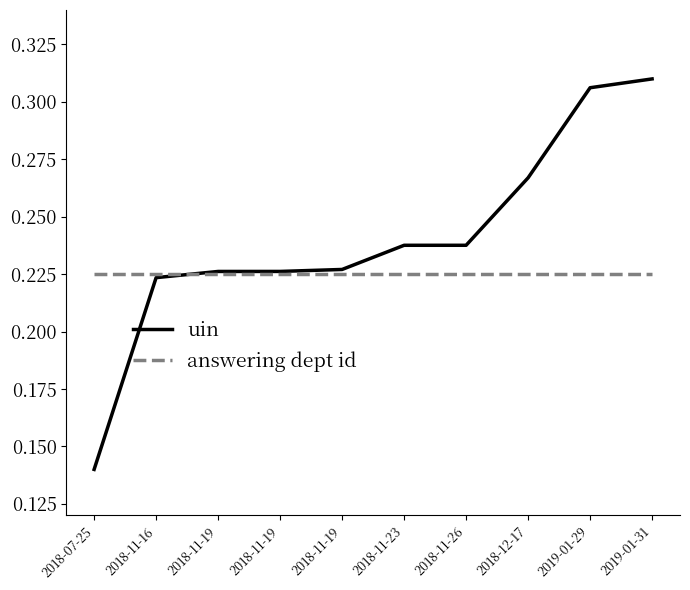

What is the maximum value for answering dept id?

0.2